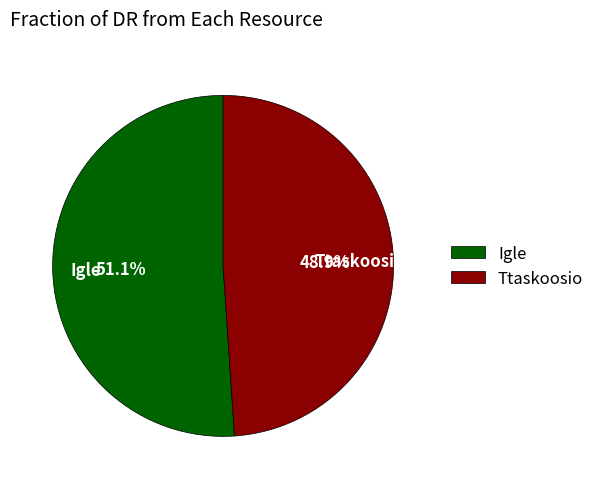

Is there a majority slice in this chart?

Yes